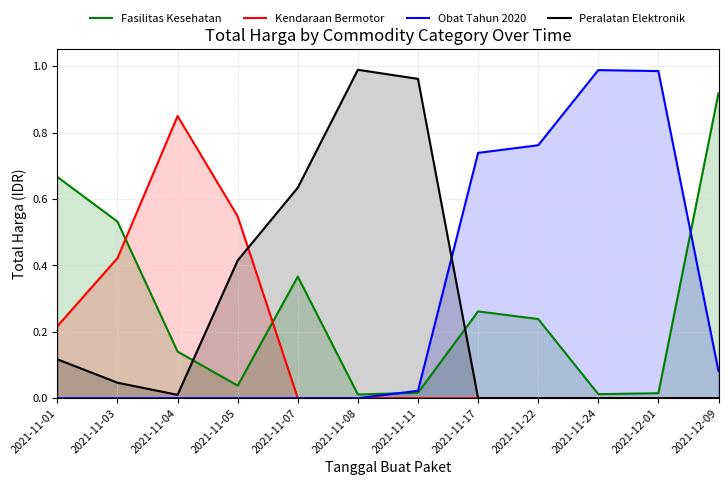

How many lines are shown in the chart?

4